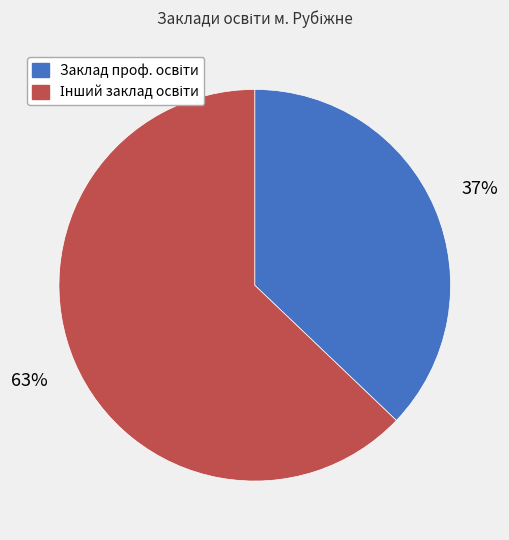

To the nearest percent, what is the difference between the largest and smallest slice percentages?

26%